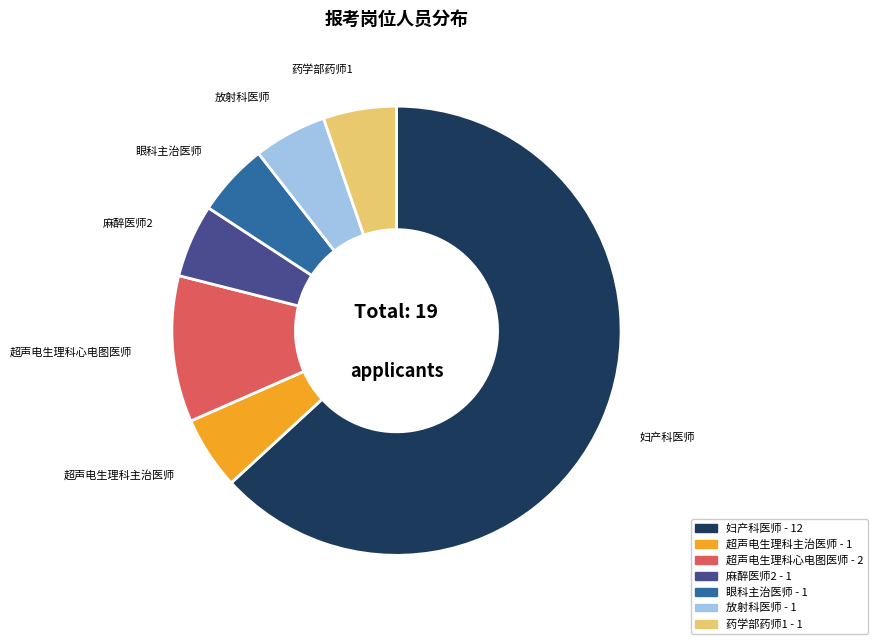

Which slice is the largest?

妇产科医师